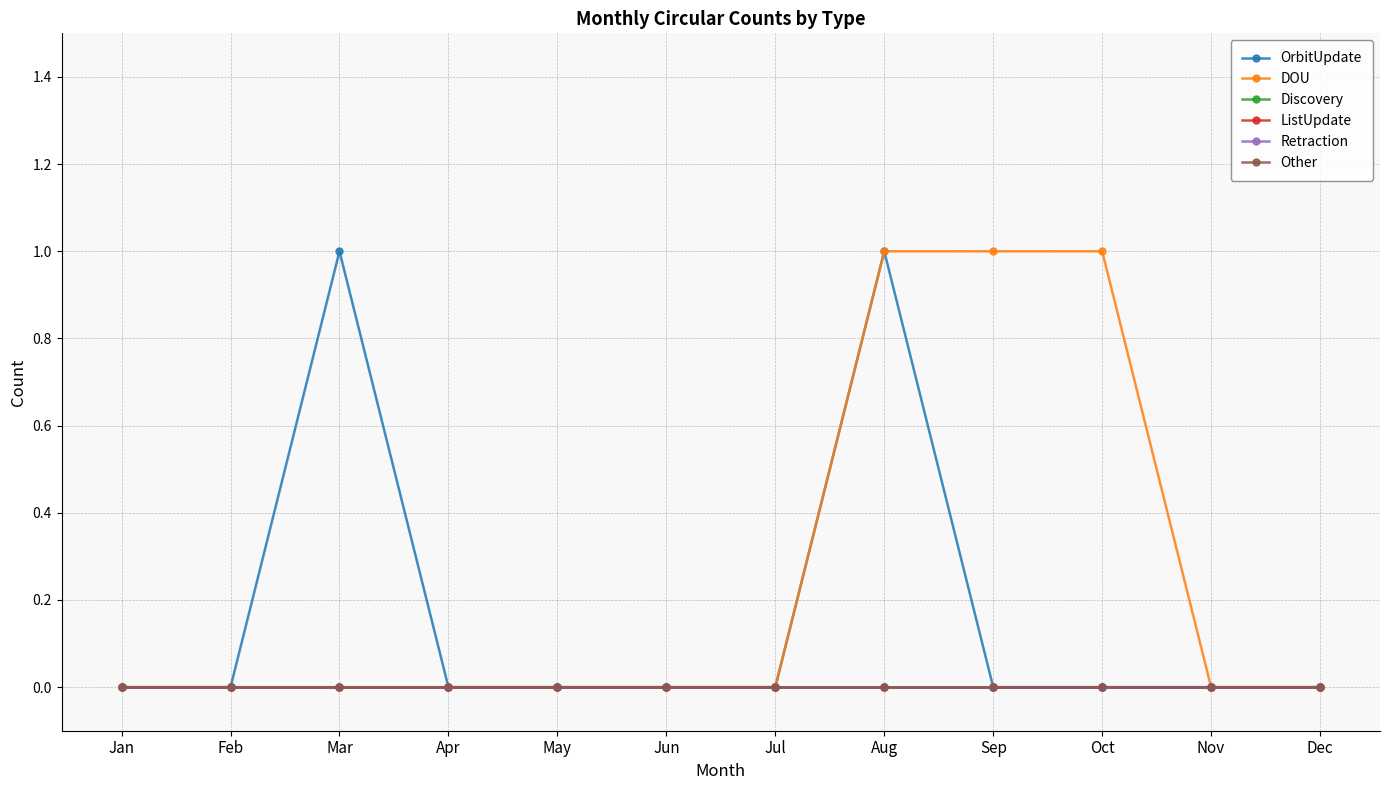

What is the greatest value displayed?

1